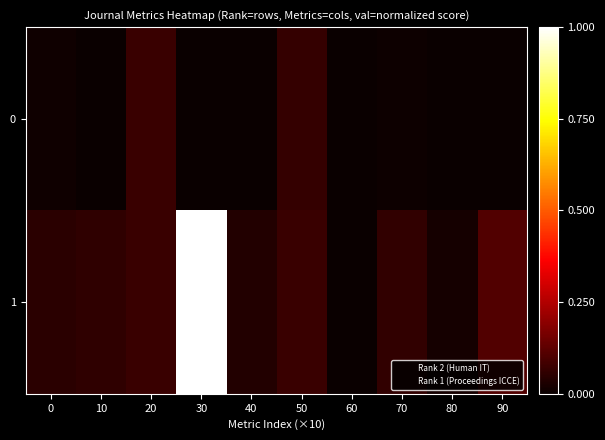

What is the total value across all series at 20?

0.1